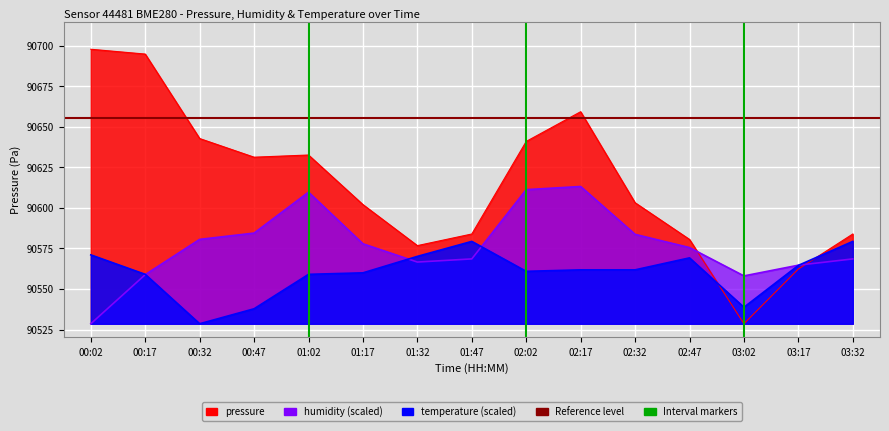

Where do humidity and pressure first cross each other?

02:47 and 03:02